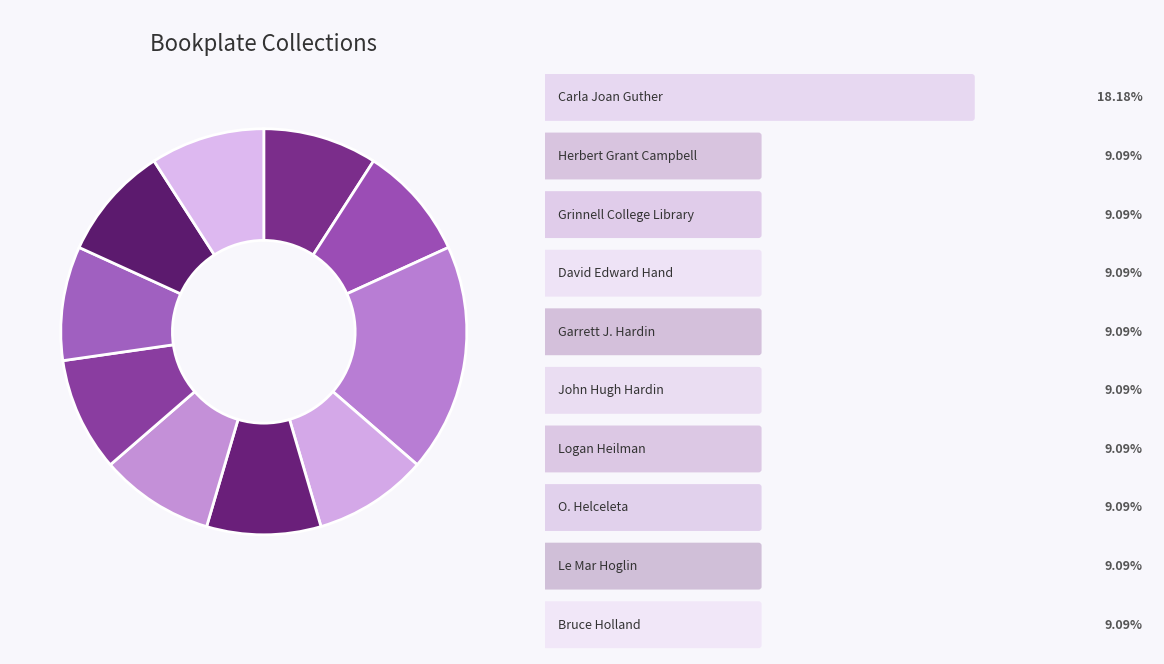

To the nearest percent, what is the difference between the largest and smallest slice percentages?

9%